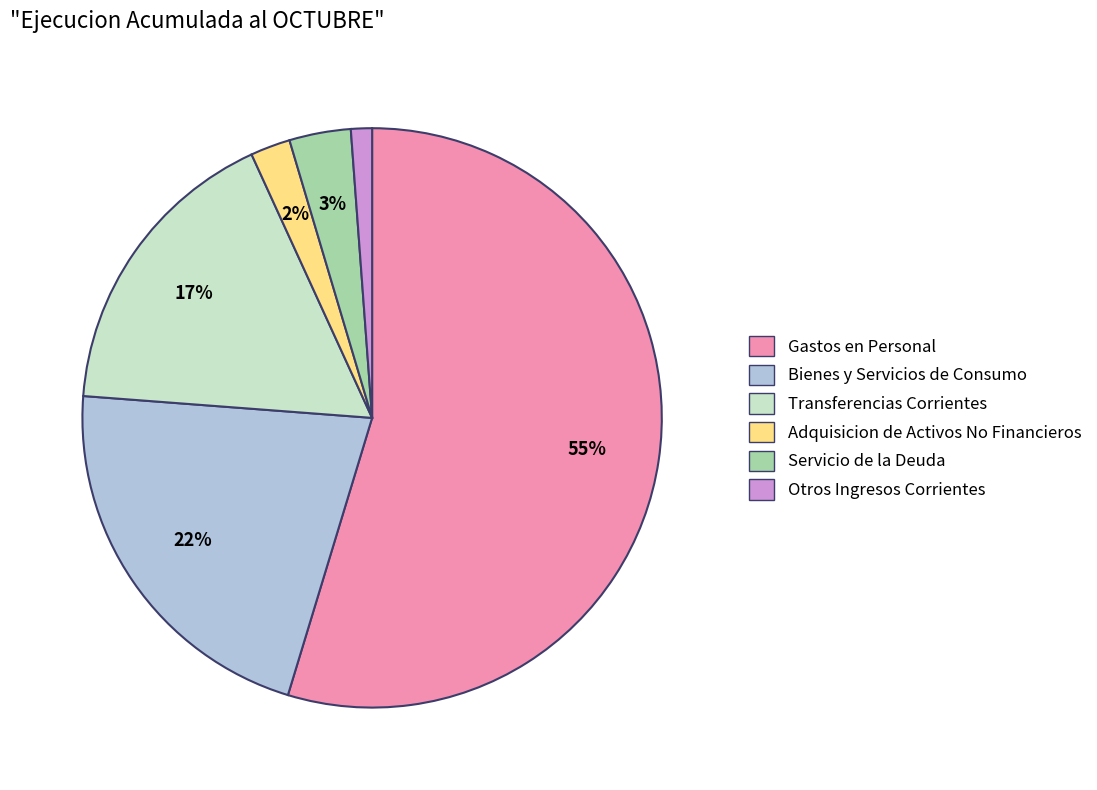

Does any single category account for the majority?

Yes